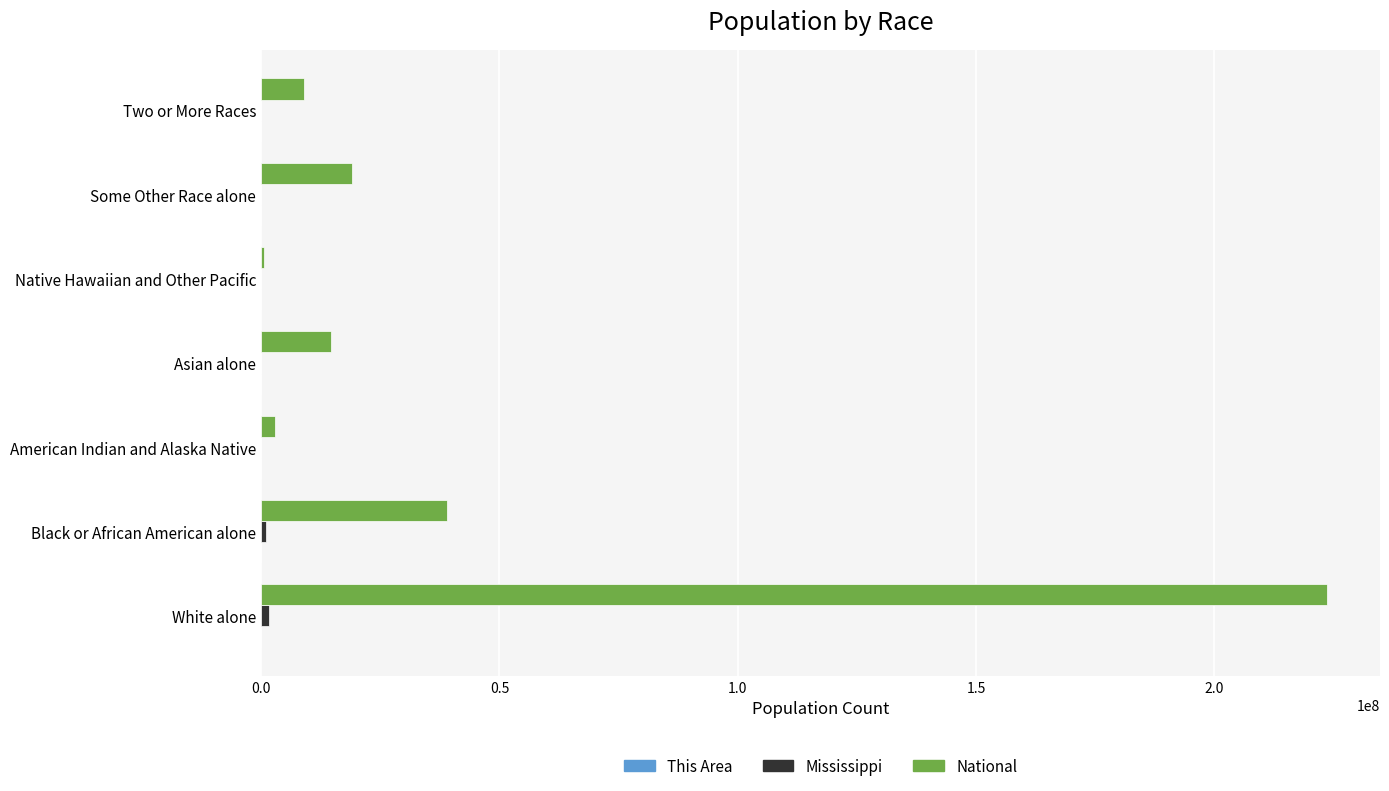

At which label is National closest to 112046639?

Black or African American alone